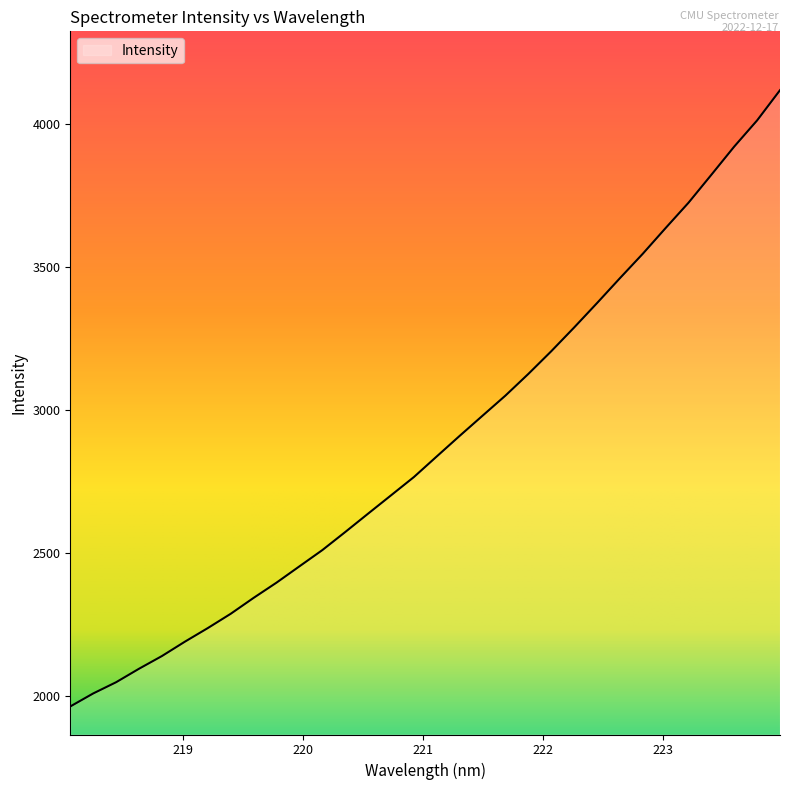

What is the smallest value displayed?

1962.7